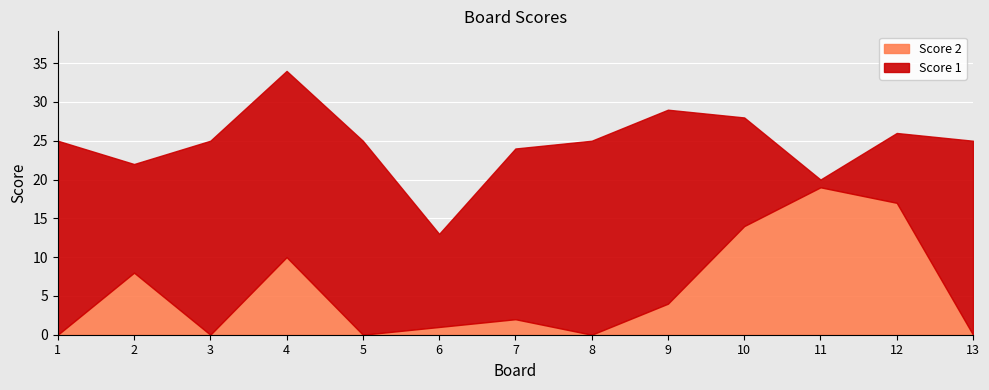

True or false: Score 2 has a value of 0 at 3.

True